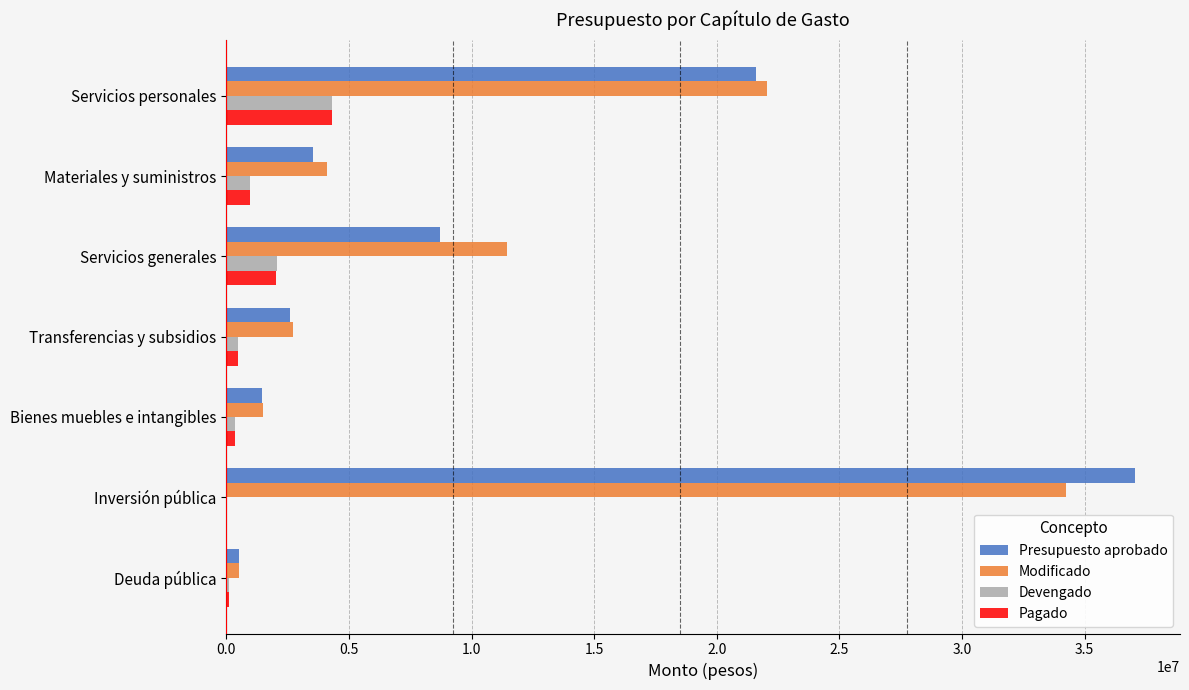

What is the maximum value shown in the chart?

37033102.9